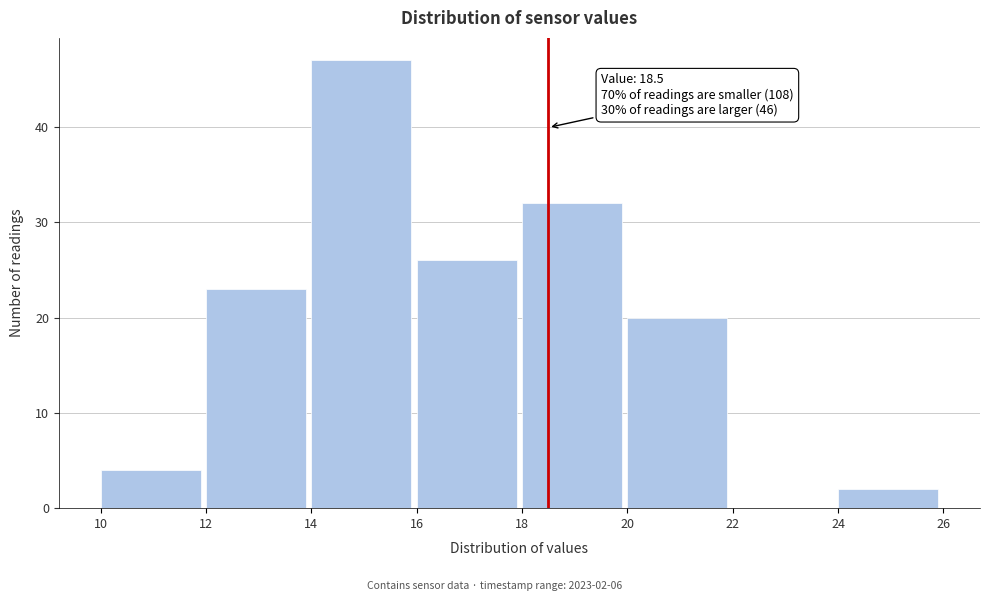

Over which range of the x-axis is the bar tallest?

14 to 16